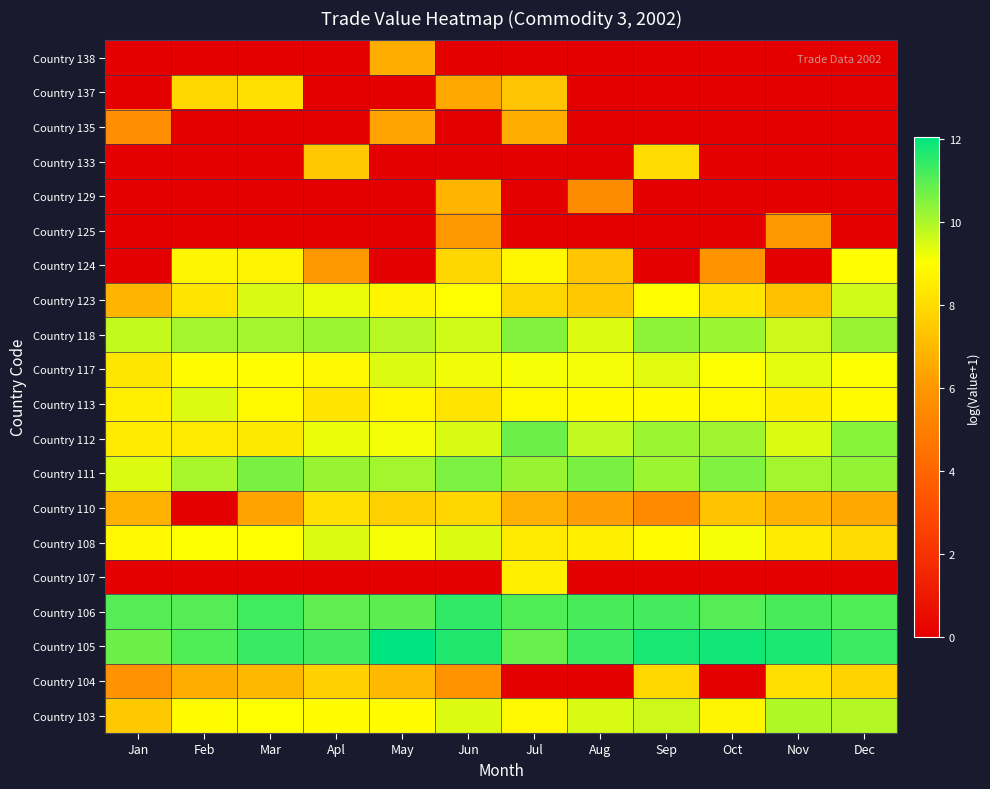

How many data points does each series have?

12